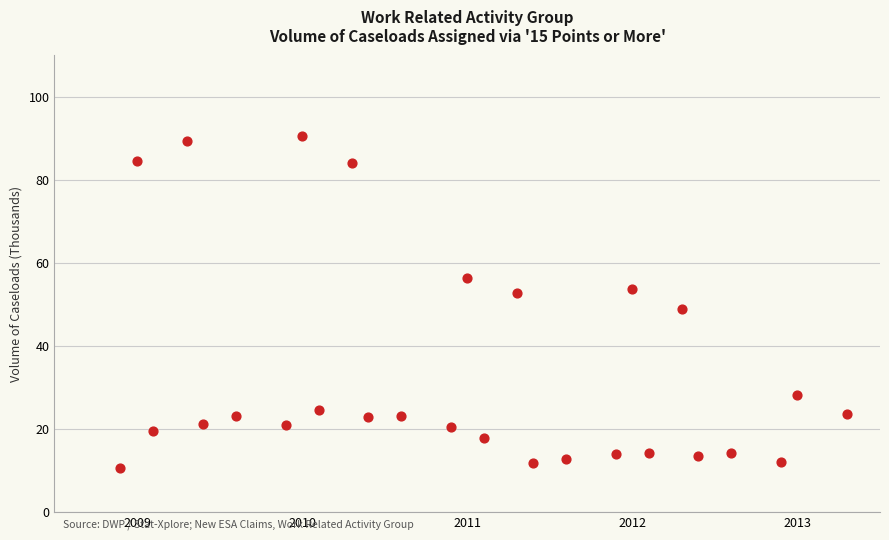

What Y value in the scatter plot is closest to 50?

48.9